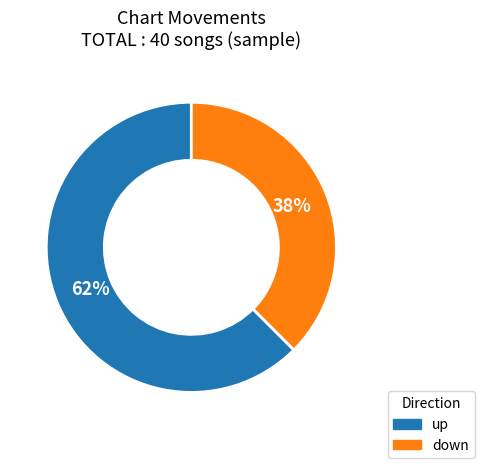

Which slice is the smallest?

down